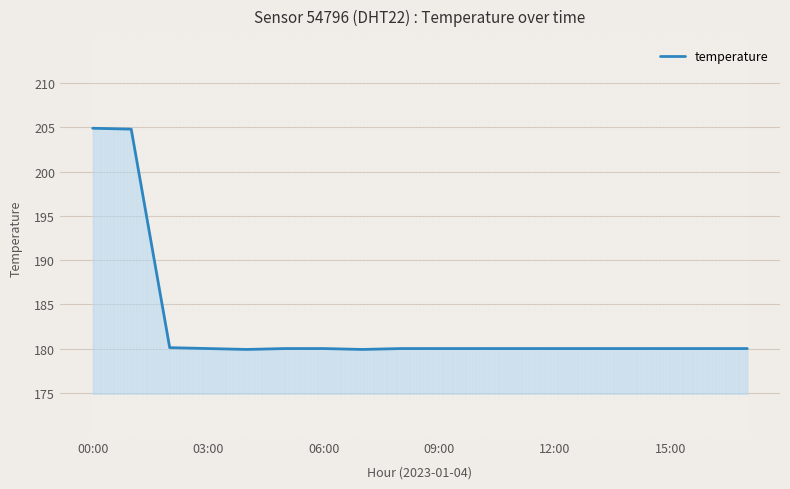

What is the difference between the maximum and minimum values?

25.0